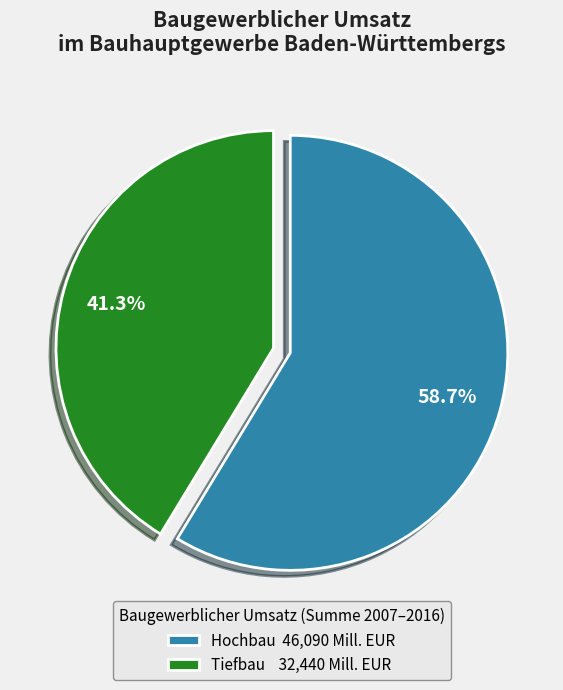

Which slice is the smallest?

Tiefbau 32,440 Mill. EUR